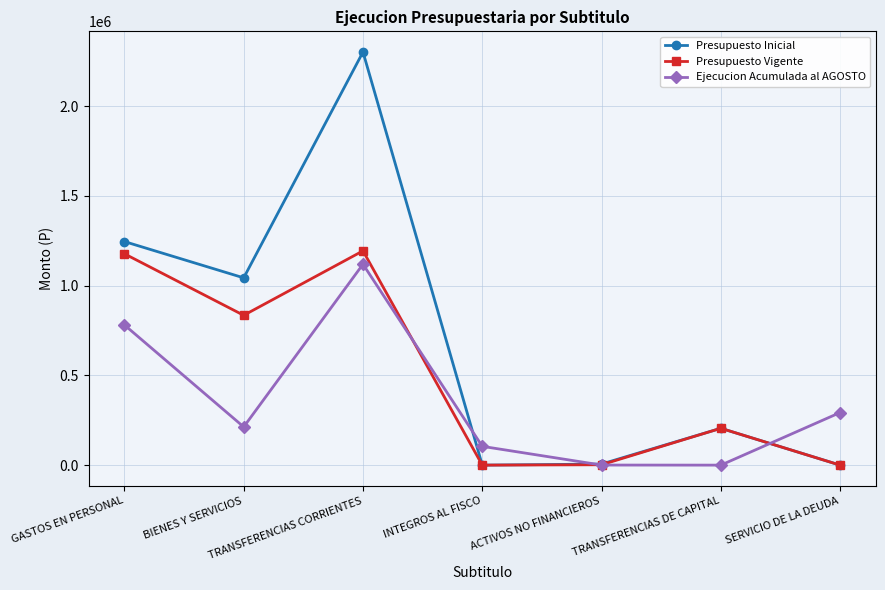

Rank the series by their maximum value, from lowest to highest.

Ejecucion Acumulada al AGOSTO, Presupuesto Vigente, Presupuesto Inicial